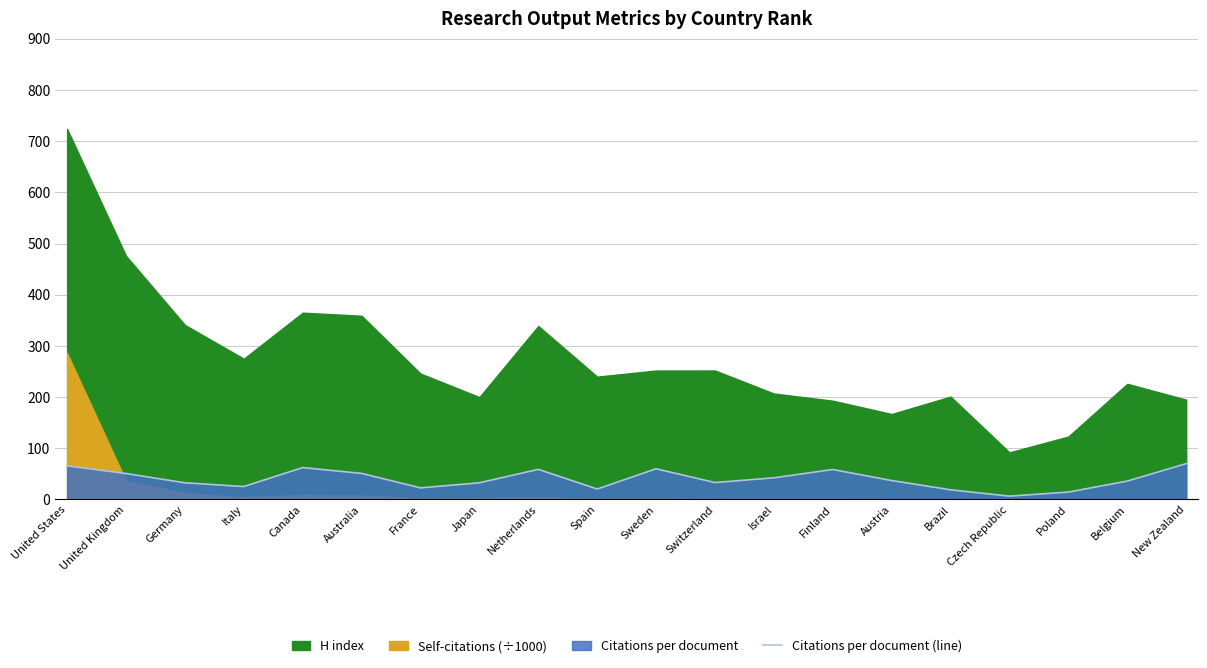

What is the difference between the maximum and minimum values?

63.5